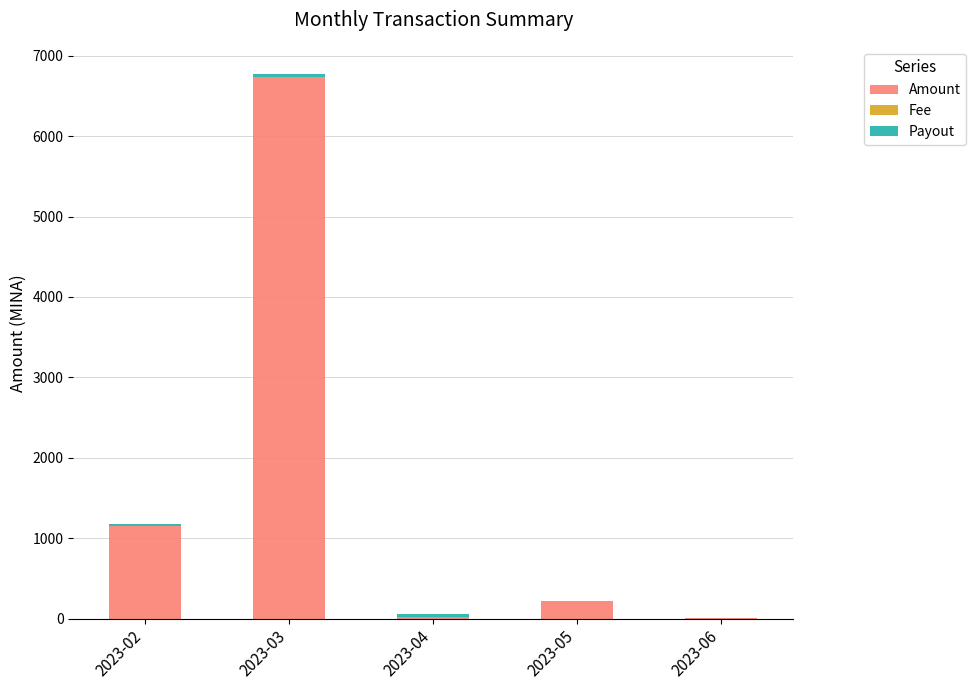

The value of Amount at 2023-02 is 585.5. True or false?

False